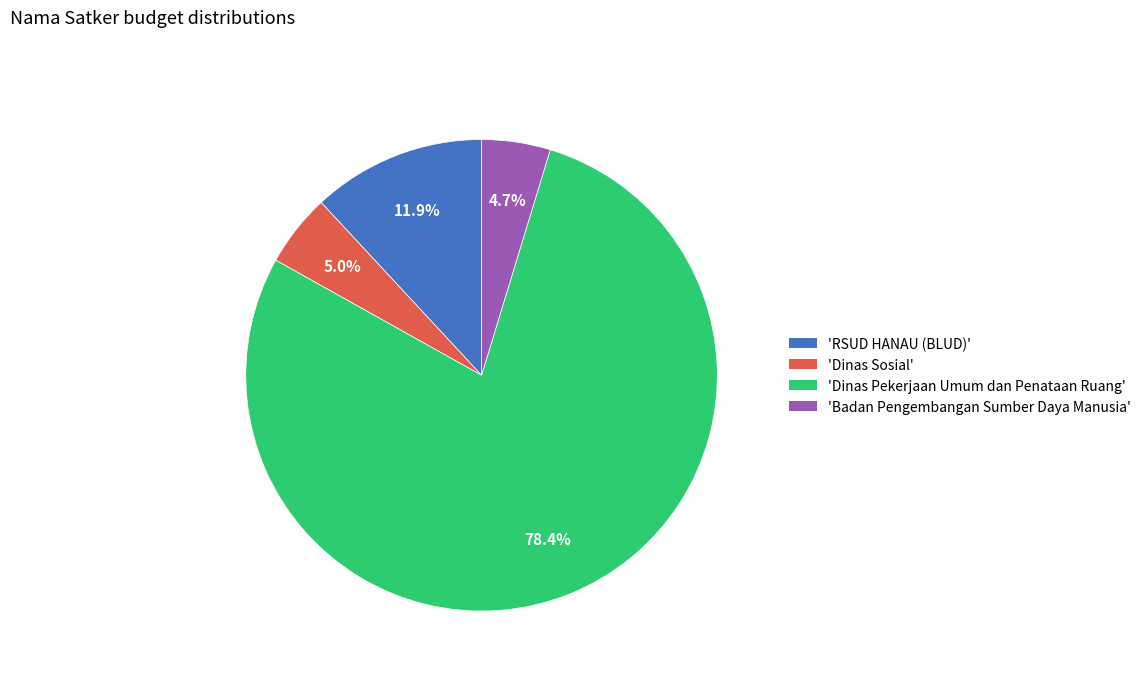

Is there a majority slice in this chart?

Yes